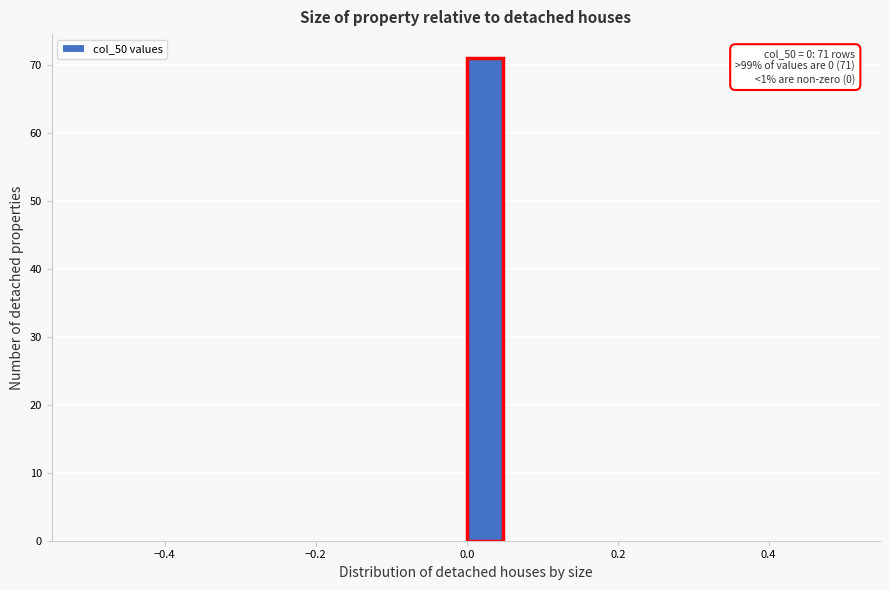

Around what value on the x-axis is the tallest bar? Give the approximate position of its centre, as read against the axis.

0.02